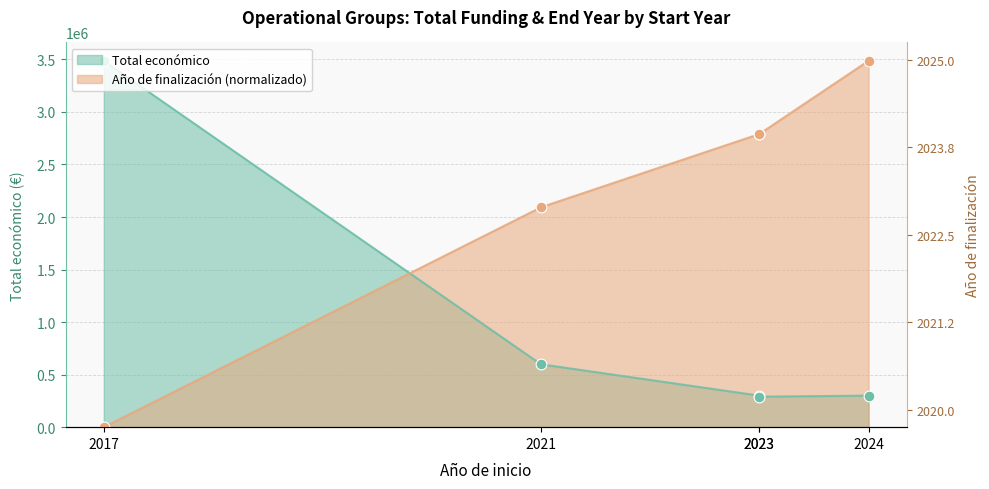

Which series contains the lowest Y value?

Año de finalización